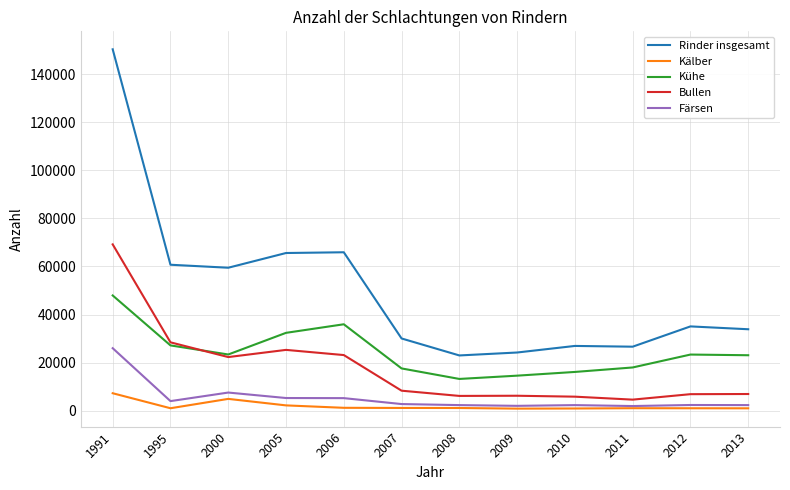

Between 2006 and 2008, which series saw the biggest shift?

Rinder insgesamt